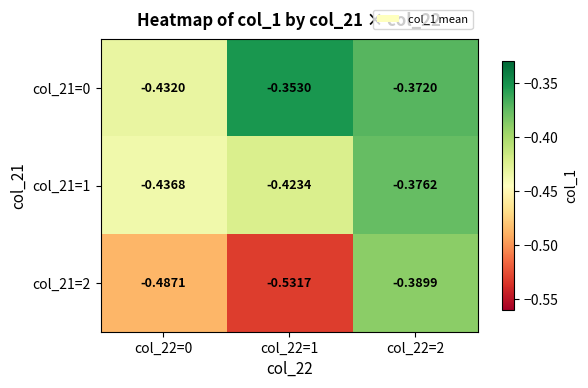

Is the value of col_21=0 at col_22=0 greater than the value of col_21=2 at col_22=0?

Yes